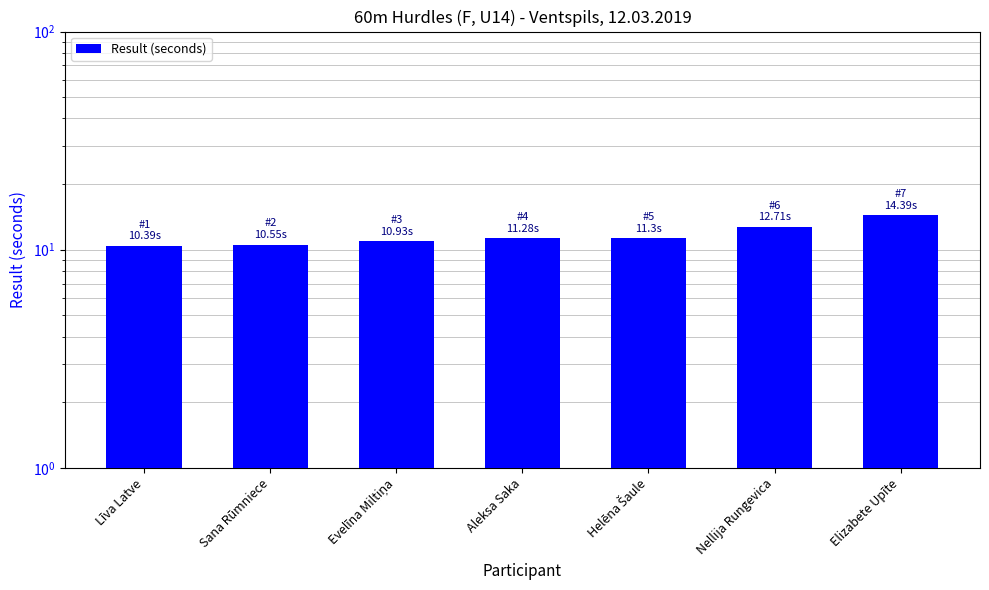

Count the number of values greater than 11.

4